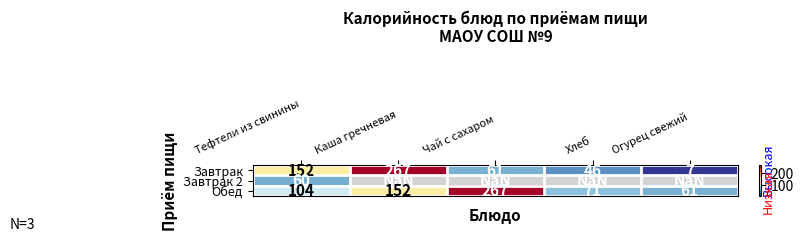

Where is Обед nearest to the value 164?

Каша гречневая